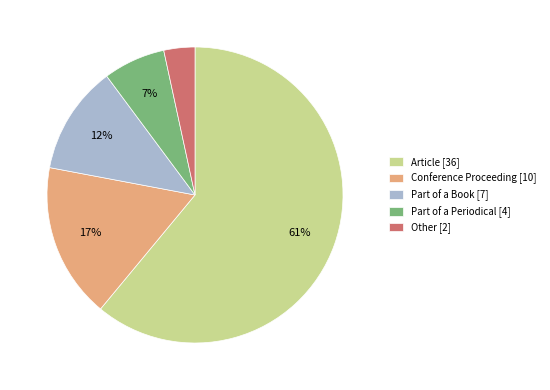

To the nearest percent, what portion does Other [2] represent?

3%